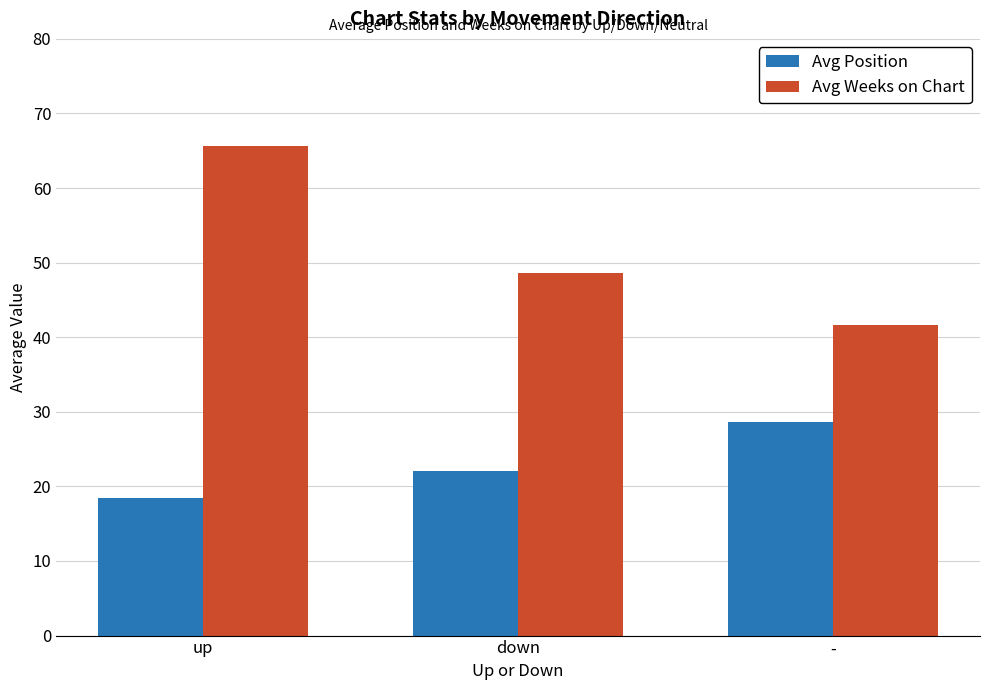

Reading right to left, extract all data points from this chart.

Avg Position: -=28.7	down=22.1	up=18.4
Avg Weeks on Chart: -=41.7	down=48.6	up=65.7